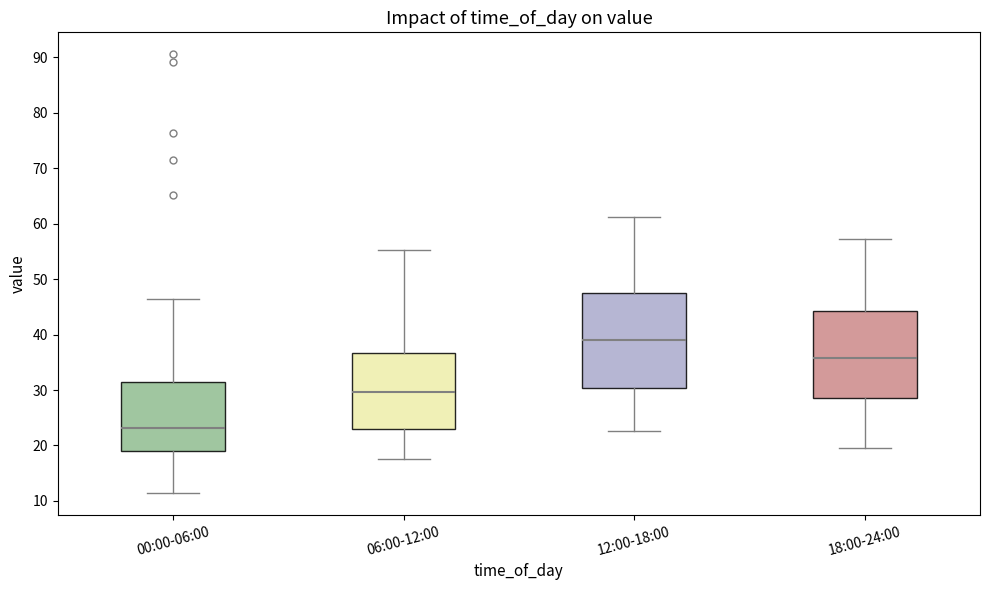

Which box has the highest median line?

12:00-18:00